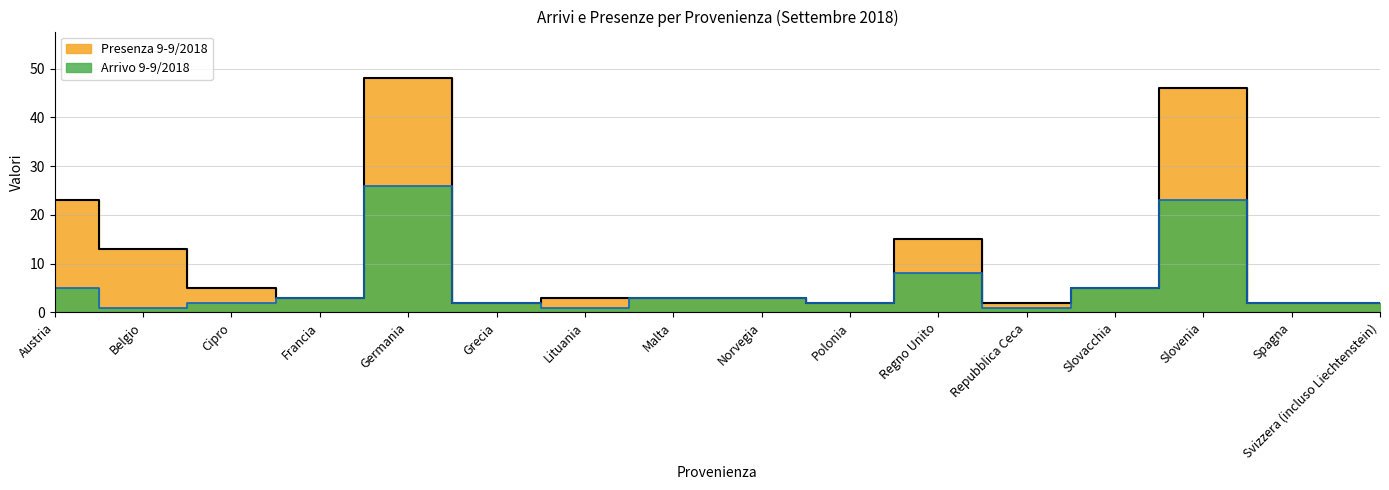

What is the total value across all series at Slovenia?

69